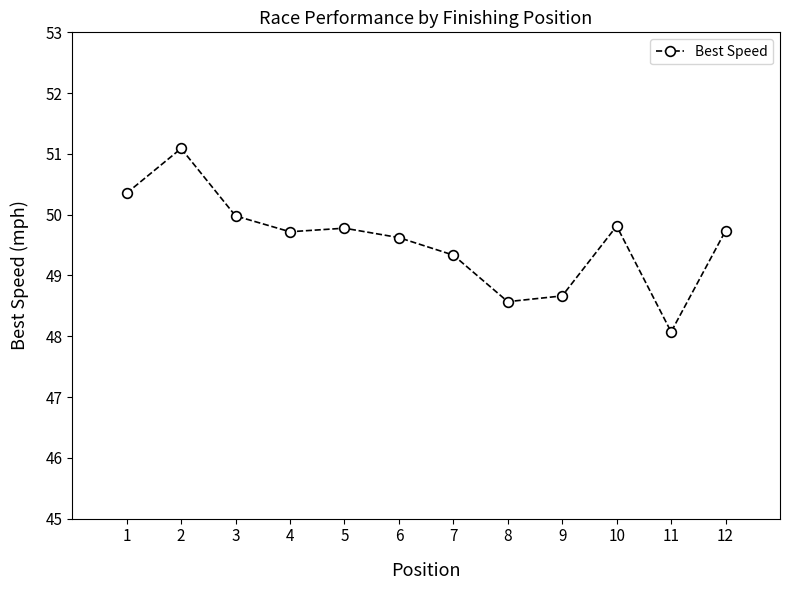

What is the value of the 6th point from the left?

49.6